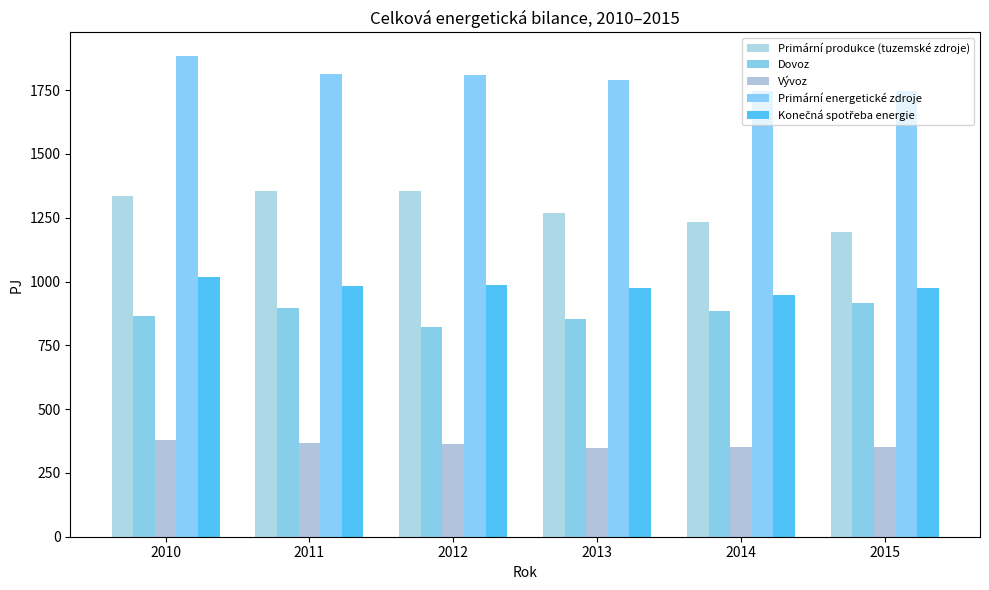

What is the value of the Primární energetické zdroje bar at the 5th from the left?

1746.9